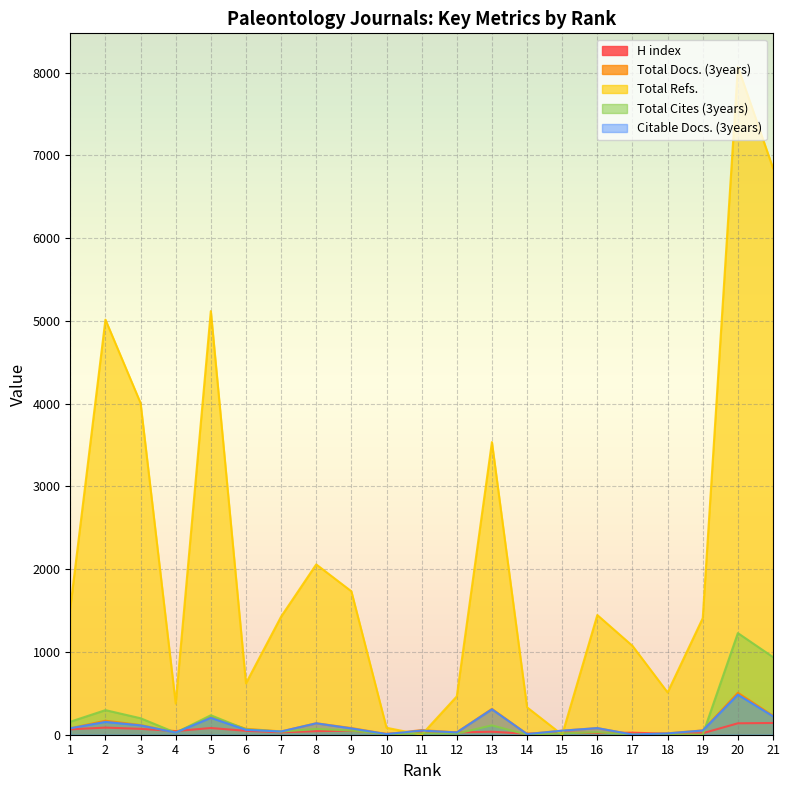

The value of Total Cites (3years) at 11 is 18. True or false?

True